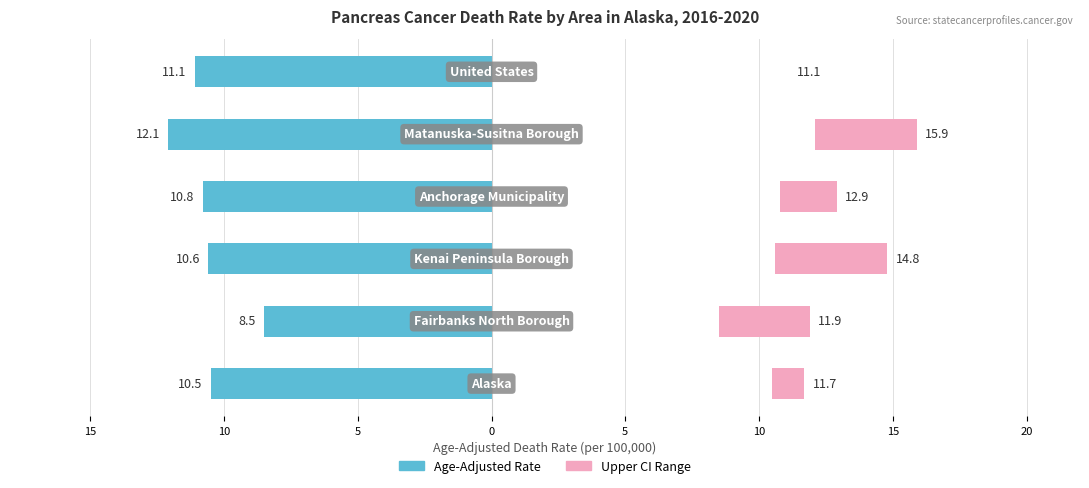

Is the value of Upper CI Range at 5 greater than the value of Age-Adjusted Rate at 15?

Yes